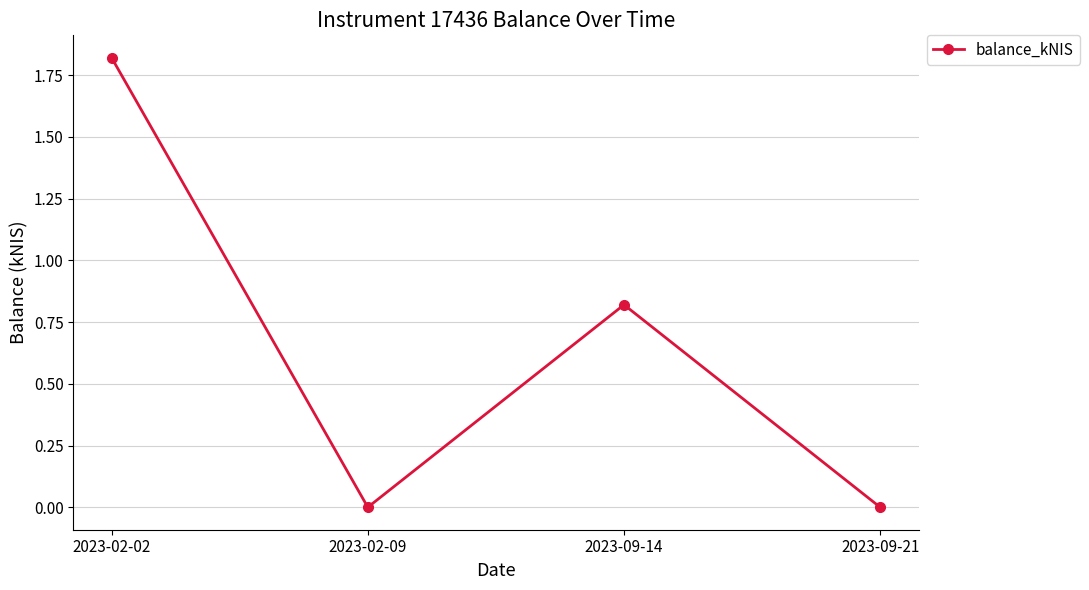

The value at 2023-09-14 is 0.8. True or false?

True